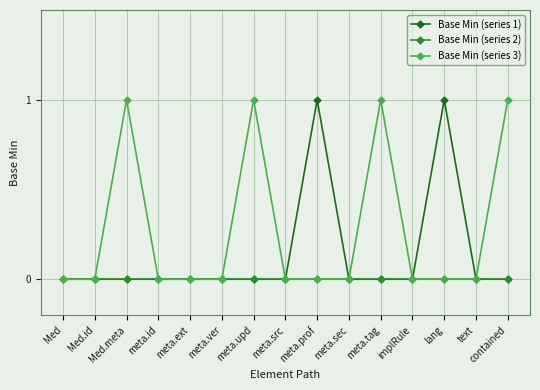

True or false: Base Min (series 3) has more than 2 points higher than both neighbors.

True